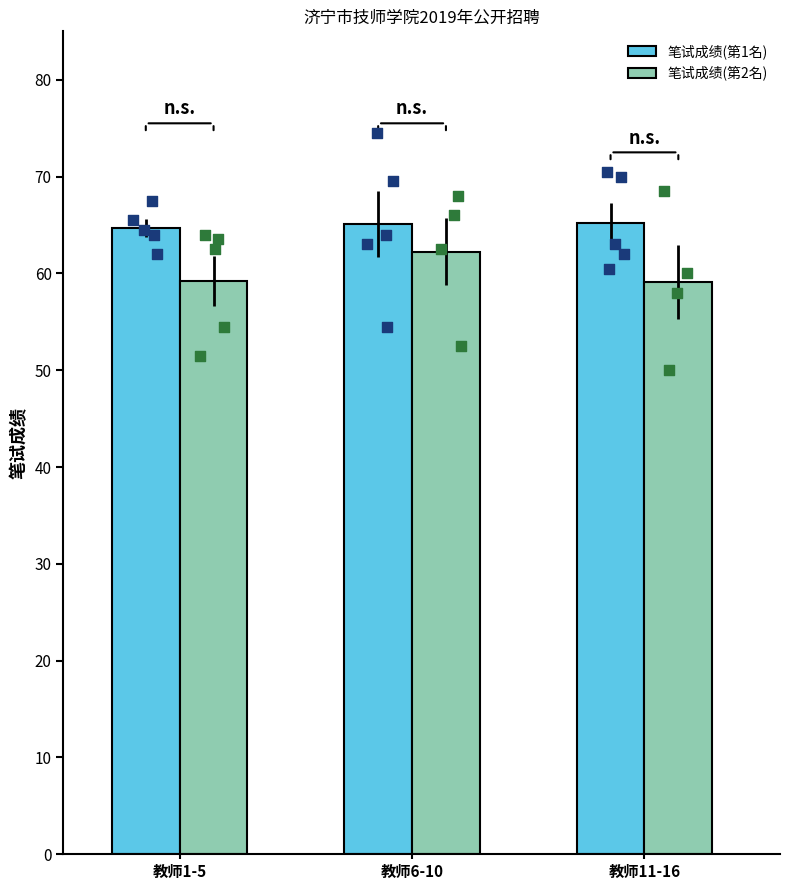

What is the total value across all series at 教师11-16?

124.3